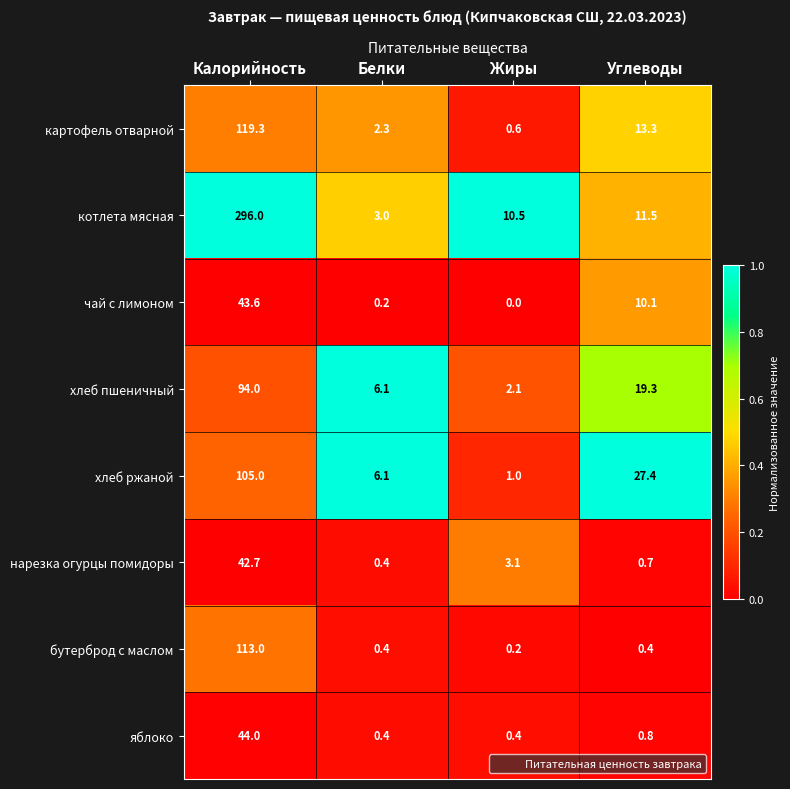

What is the difference between the highest and lowest values at Углеводы?

27.0